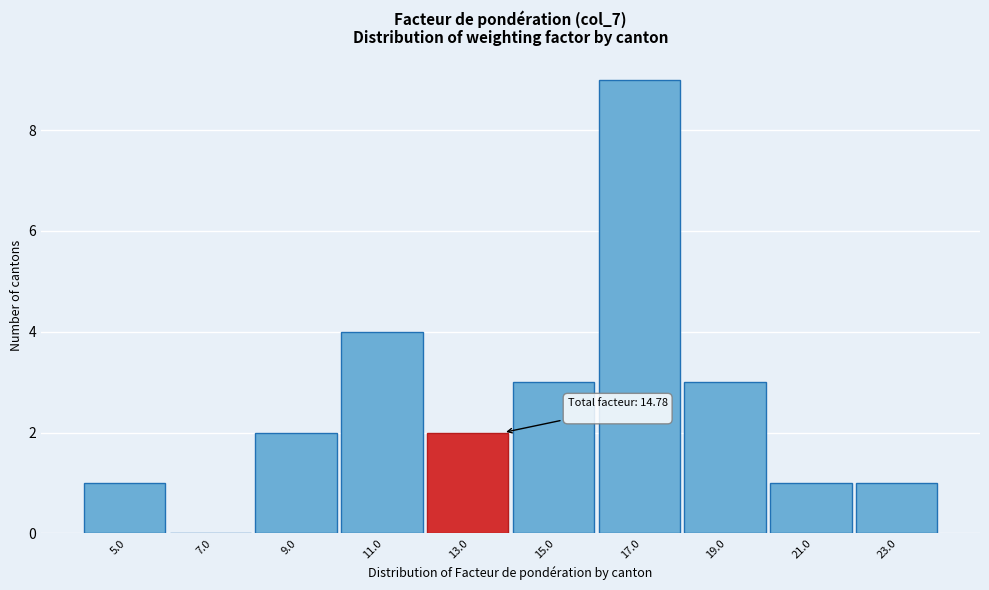

Read the value at 11.0.

4